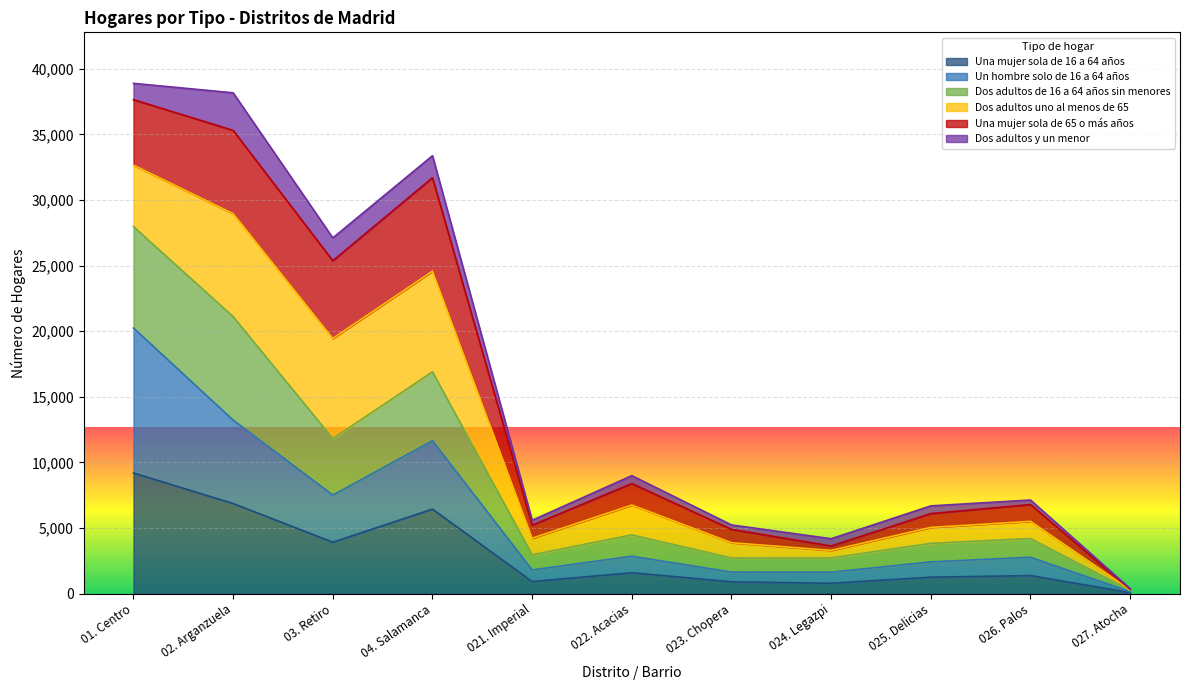

The value of Dos adultos de 16 a 64 años sin menores at 02. Arganzuela is 43738. True or false?

False